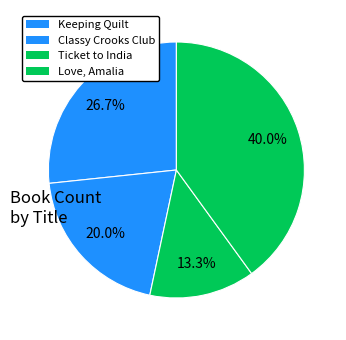

To the nearest percent, what is the average slice percentage?

25%